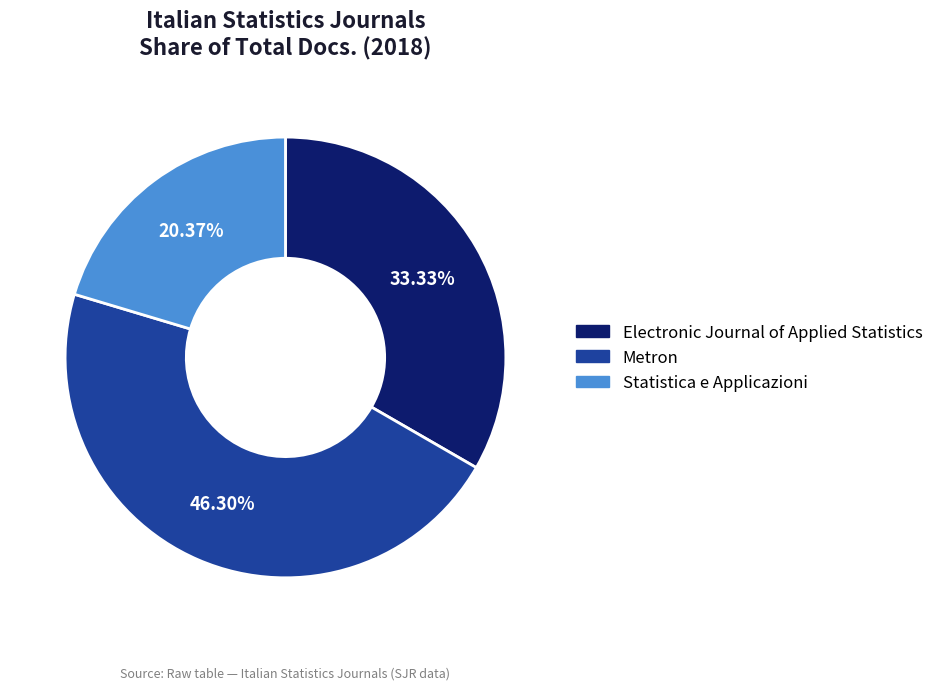

Count the number of slices in the pie.

3